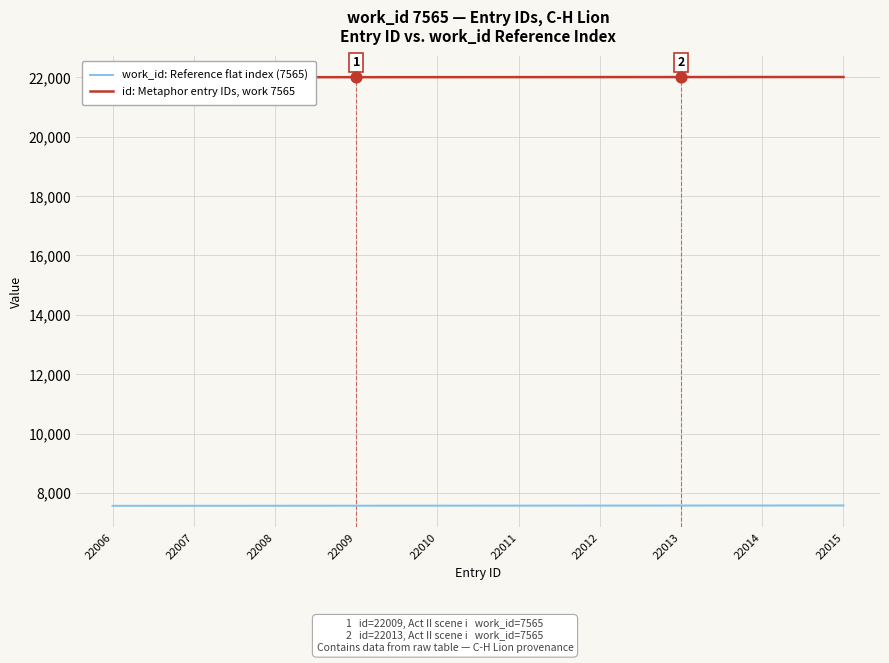

Which series has the largest Y range (max minus min)?

work_id: Reference flat index (7565)